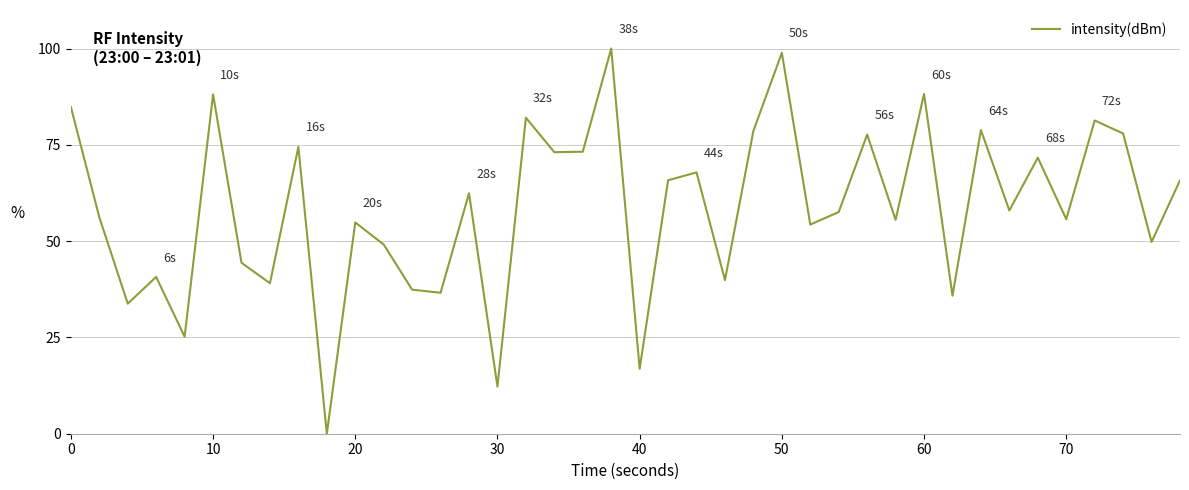

How many distinct data groups are displayed?

1